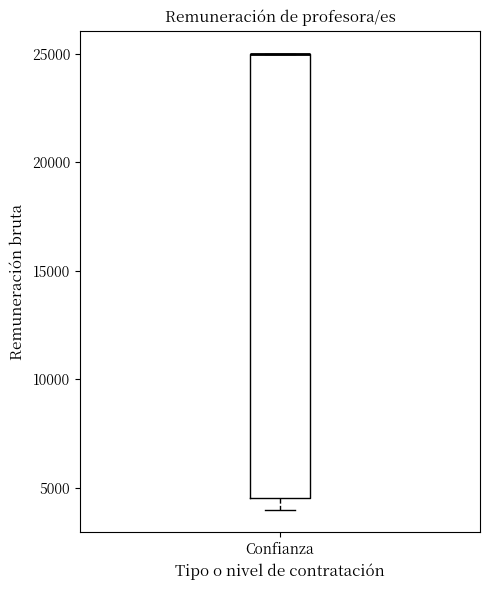

Transcribe this box plot: give where the median line is, the range the box spans, and where the two whiskers end, as read against the y-axis. The values are not printed on the chart, so give them approximately, as read against the axis.

median 25000 (drawn on the box's upper edge), box 4500 to 25000, whiskers 4000 to 25000